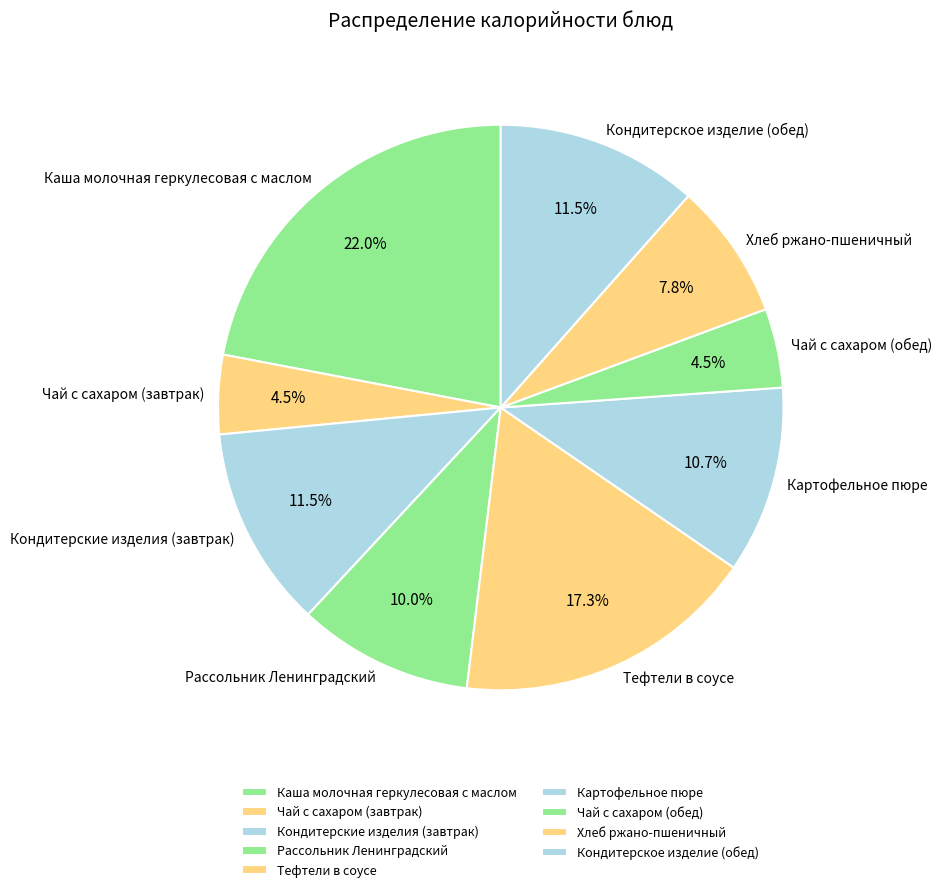

Which slice is the largest?

Каша молочная геркулесовая с маслом